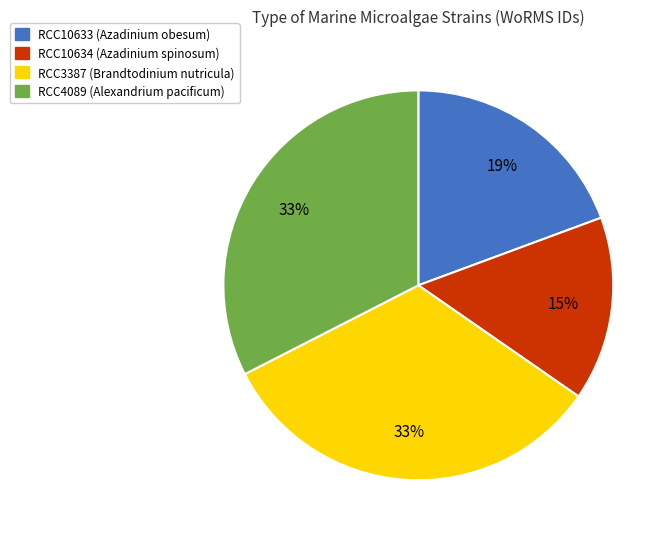

How many segments does this pie chart have?

4